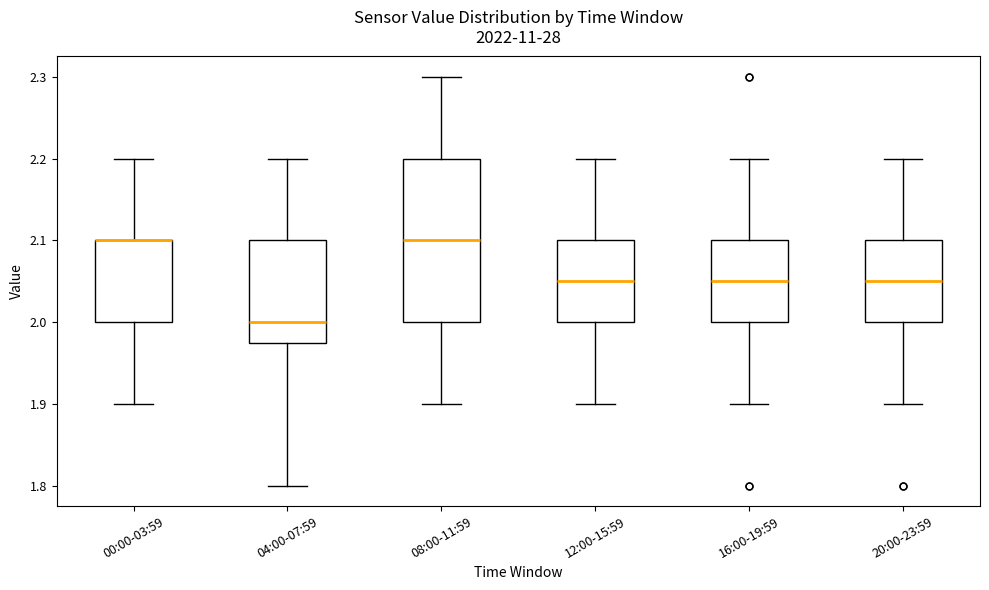

Reading left to right, transcribe this box plot: for each box, give where its median line is, the range the box spans, and where its two whiskers end, as read against the y-axis. The values are not printed on the chart, so give them approximately, as read against the axis.

00:00-03:59: median 2.10 (drawn on the box's upper edge), box 2.00 to 2.10, whiskers 1.90 to 2.20
04:00-07:59: median 2.00, box 1.98 to 2.10, whiskers 1.80 to 2.20
08:00-11:59: median 2.10, box 2.00 to 2.20, whiskers 1.90 to 2.30
12:00-15:59: median 2.05, box 2.00 to 2.10, whiskers 1.90 to 2.20
16:00-19:59: median 2.05, box 2.00 to 2.10, whiskers 1.90 to 2.20
20:00-23:59: median 2.05, box 2.00 to 2.10, whiskers 1.90 to 2.20